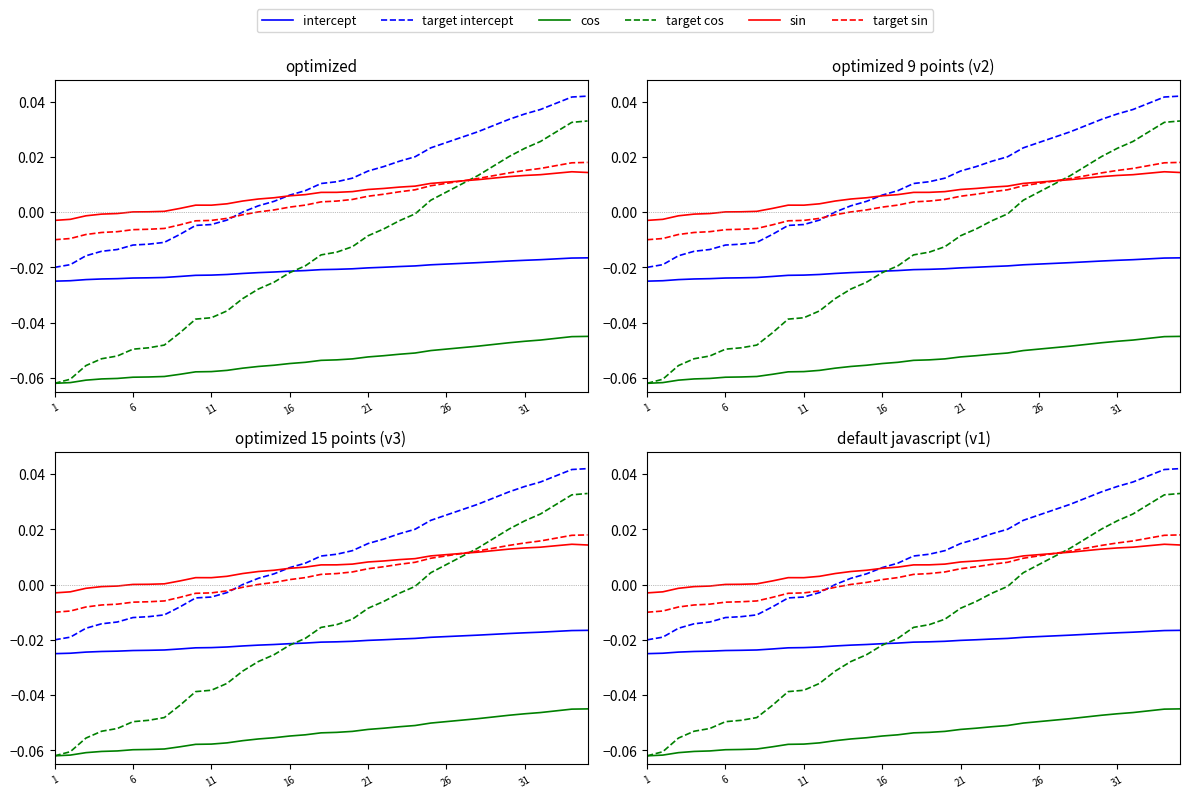

True or false: target intercept has a value of 0.0 at 23.

False